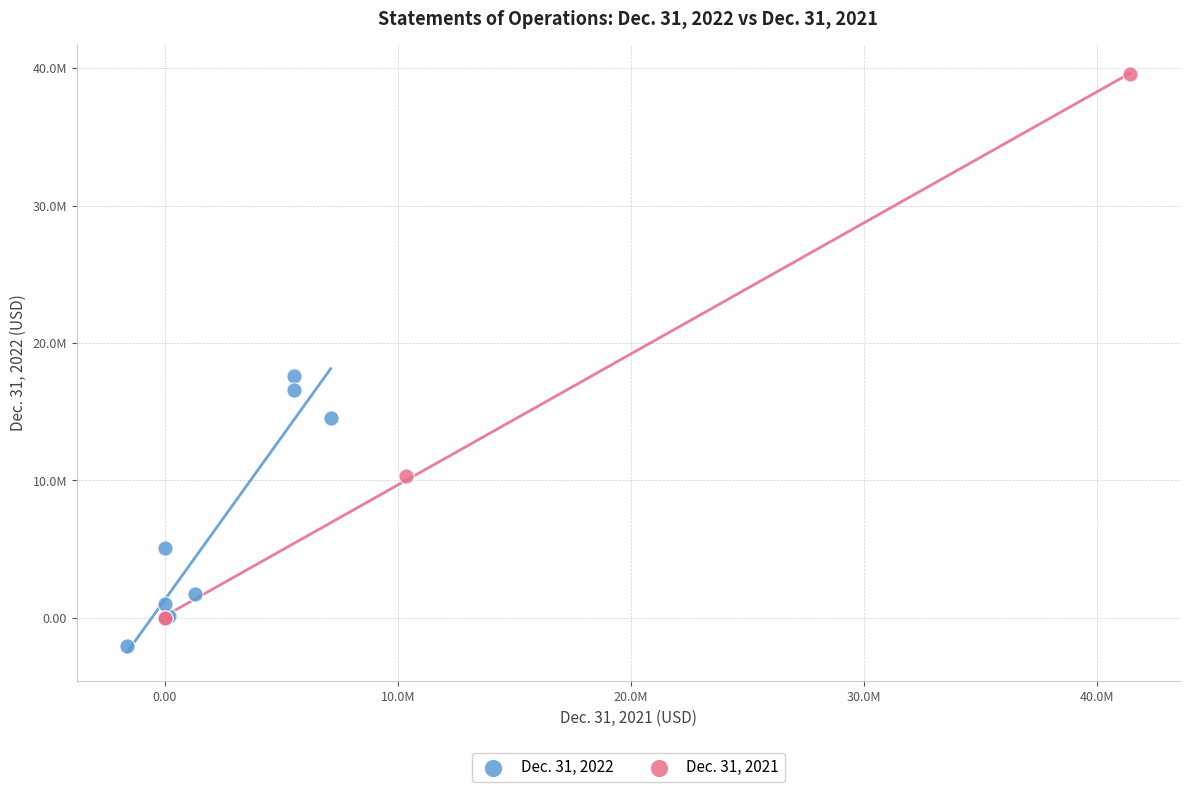

What are all the series names shown in the legend?

Dec. 31, 2022, Dec. 31, 2021